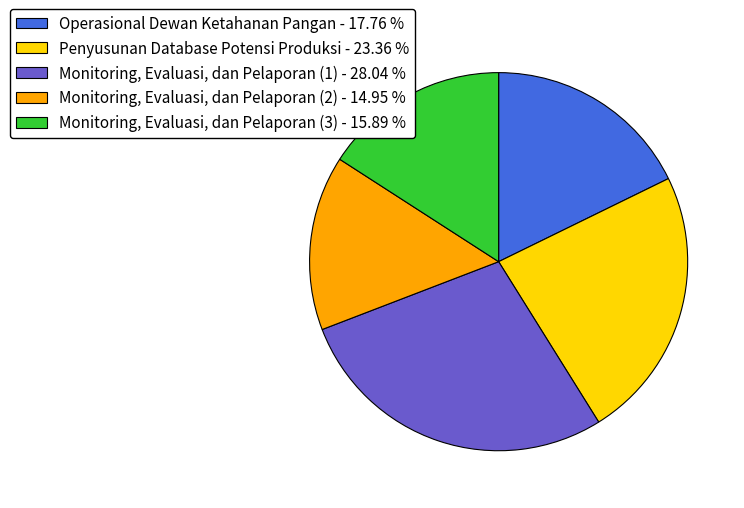

What is the smallest slice in the pie chart?

Monitoring, Evaluasi, dan Pelaporan (2)